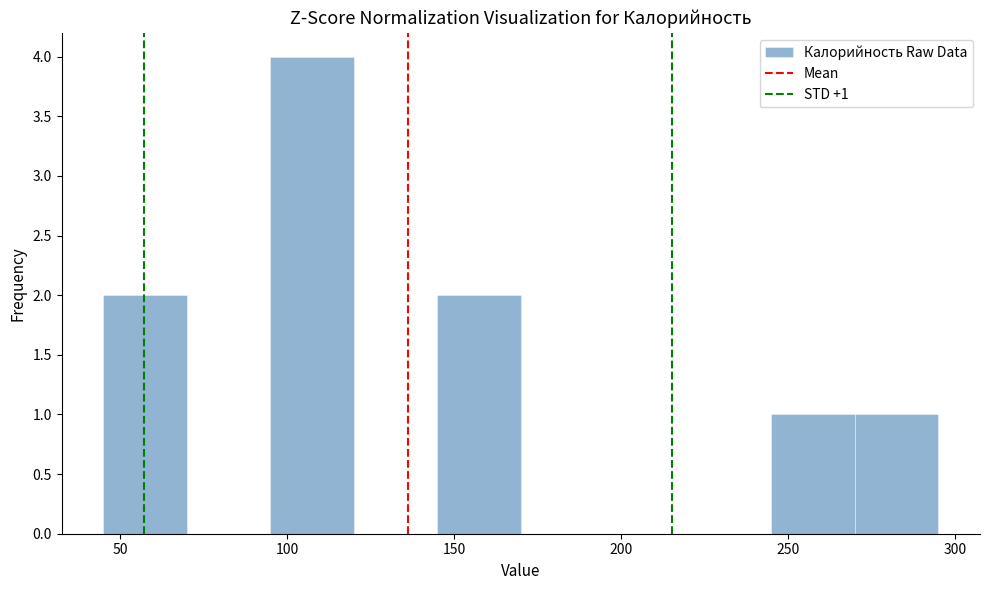

Which range on the x-axis has the tallest bar?

95 to 120